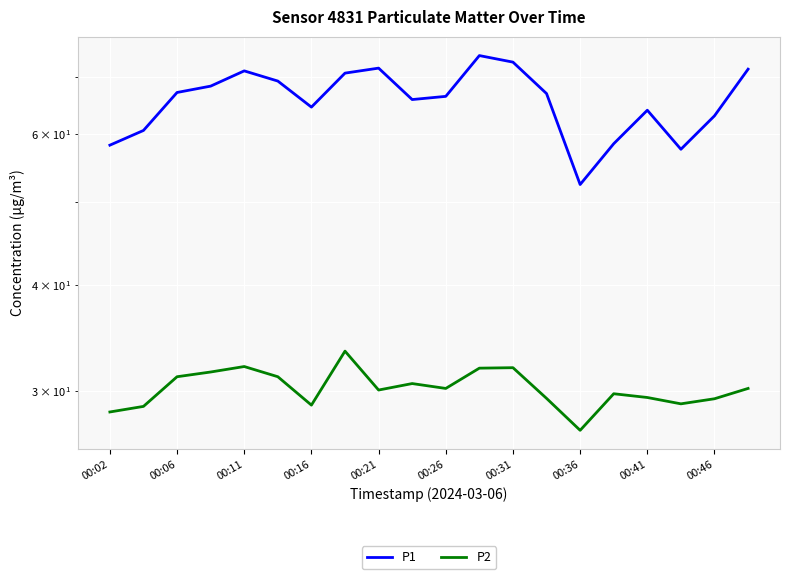

True or false: P2 and P1 cross at least once.

False